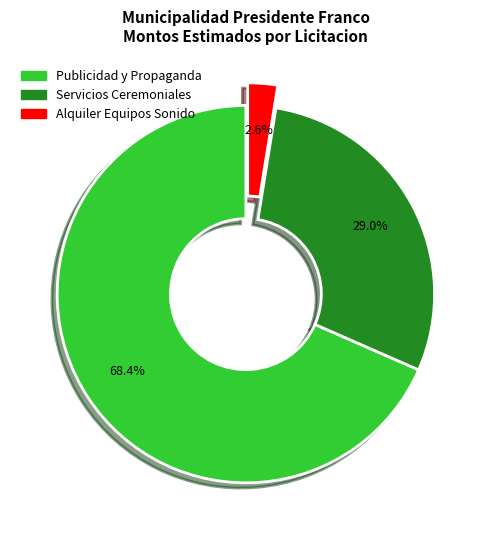

Rank the categories by value from lowest to highest.

Alquiler Equipos Sonido, Servicios Ceremoniales, Publicidad y Propaganda